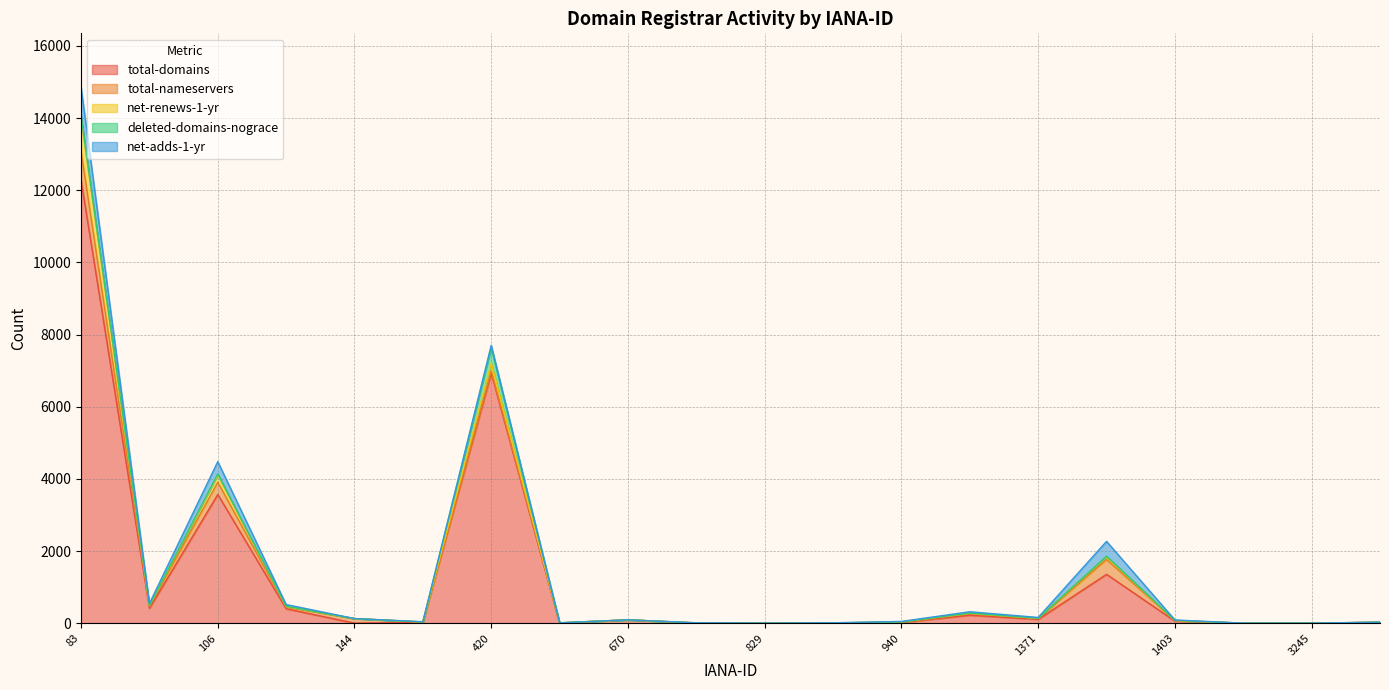

What is the spread (max minus min) of values at 453?

9